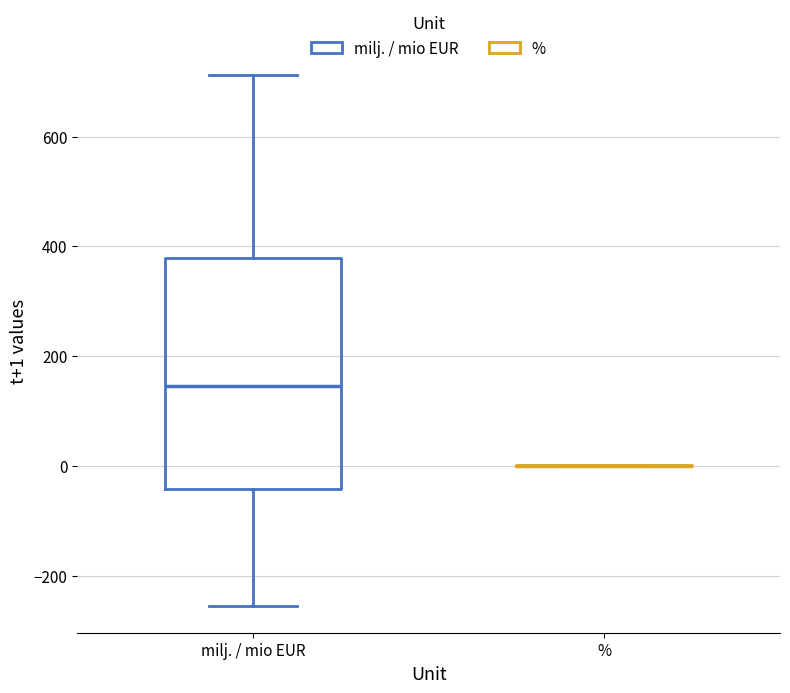

Reading left to right, transcribe this box plot: for each box, give where its median line is, the range the box spans, and where its two whiskers end, as read against the y-axis. The values are not printed on the chart, so give them approximately, as read against the axis.

milj. / mio EUR: median 140, box -40 to 380, whiskers -260 to 720
%: box collapsed to a line at 0, whiskers 0 to 0